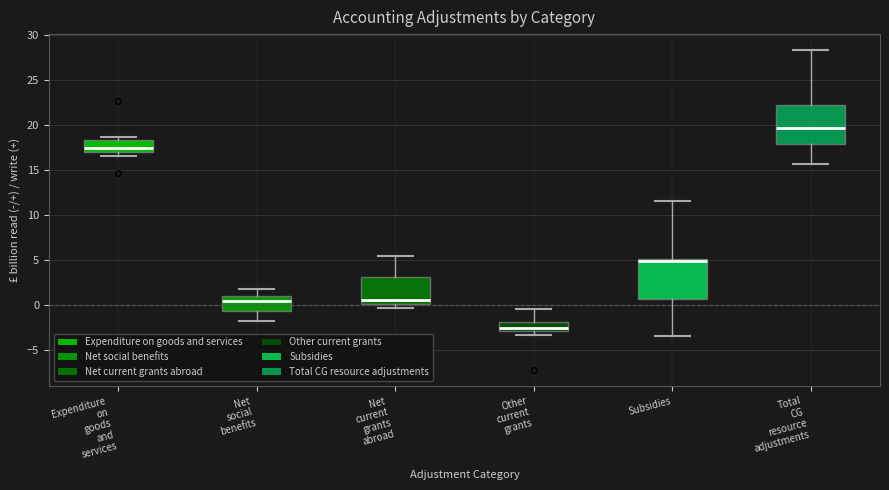

Reading left to right, transcribe this box plot: for each box, give where its median line is, the range the box spans, and where its two whiskers end, as read against the y-axis. The values are not printed on the chart, so give them approximately, as read against the axis.

Expenditure on goods and services: median 17.5, box 17.0 to 18.5, whiskers 16.5 to 18.5 (just above the box's upper edge)
Net social benefits: median 0.5, box -0.5 to 1.0, whiskers -2.0 to 2.0
Net current grants abroad: median 0.5, box 0.0 to 3.0, whiskers -0.5 to 5.5
Other current grants: median -2.5, box -3.0 to -2.0, whiskers -3.5 to -0.5
Subsidies: median 5.0 (just below the box's upper edge), box 0.5 to 5.0, whiskers -3.5 to 11.5
Total CG resource adjustments: median 19.5, box 18.0 to 22.5, whiskers 15.5 to 28.5